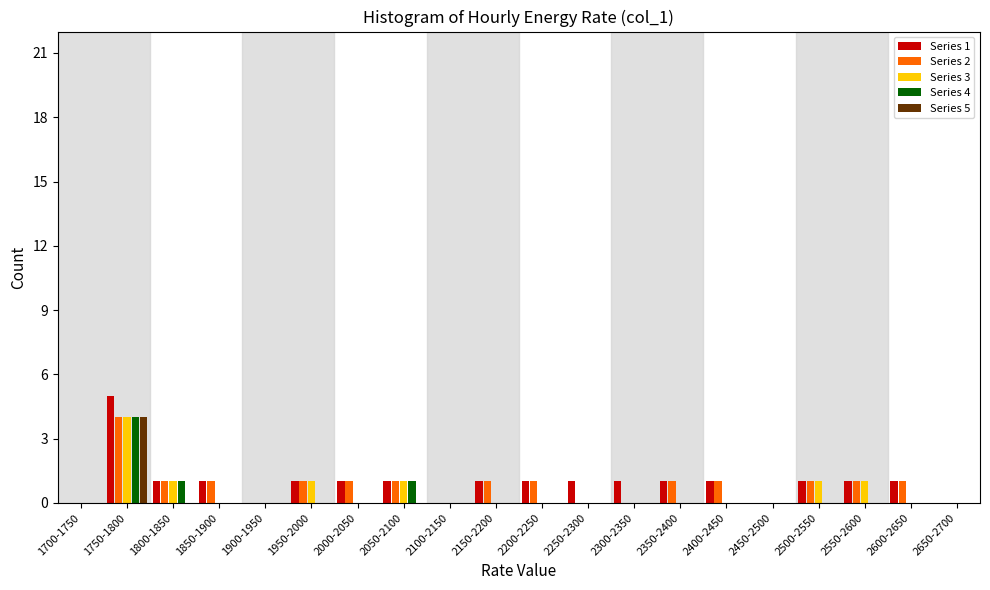

What is the sum of all Series 3 values?

9